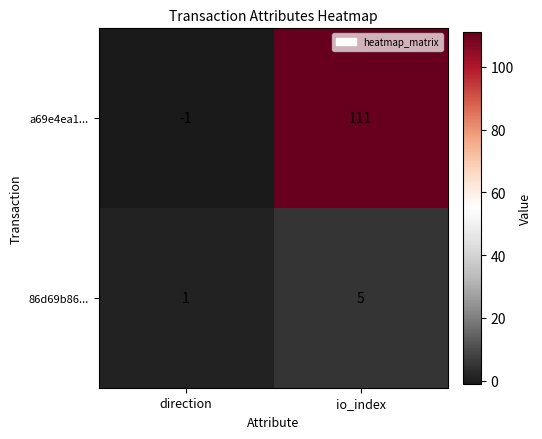

Rank the series by their maximum value, from highest to lowest.

a69e4ea1..., 86d69b86...